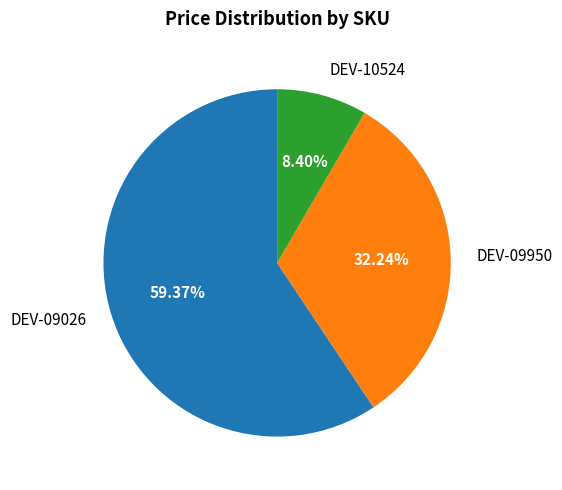

Is there a majority slice in this chart?

Yes